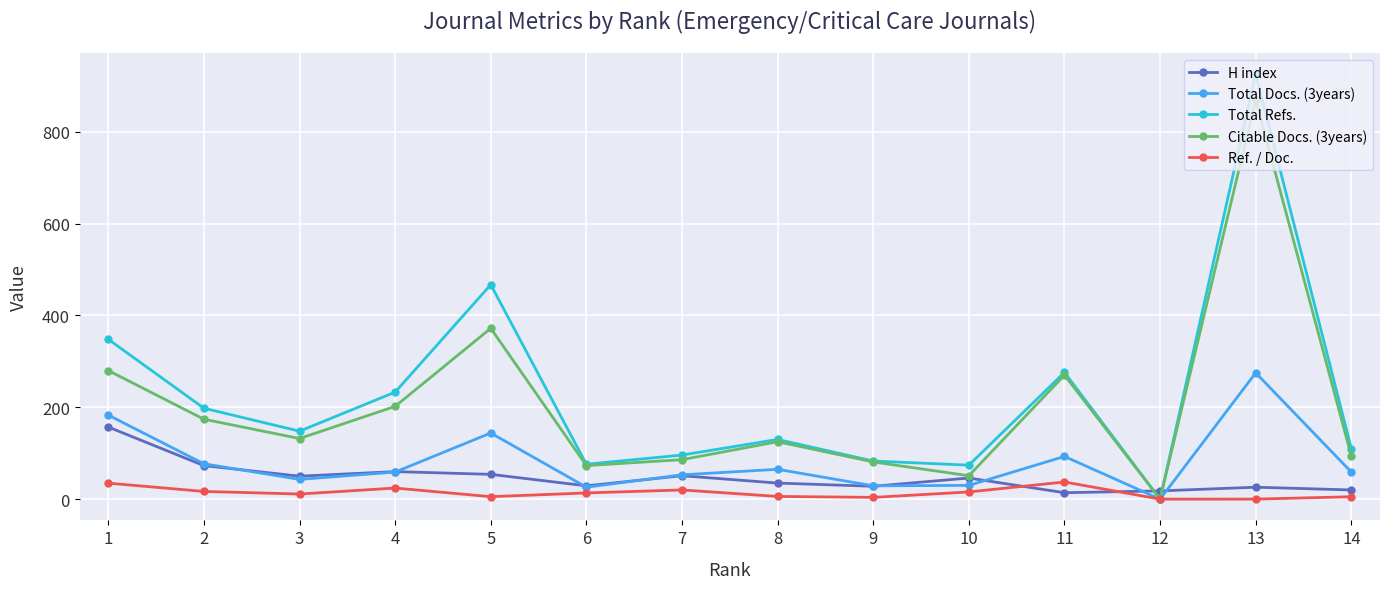

How many data points in Total Docs. (3years) are less than 59?

6